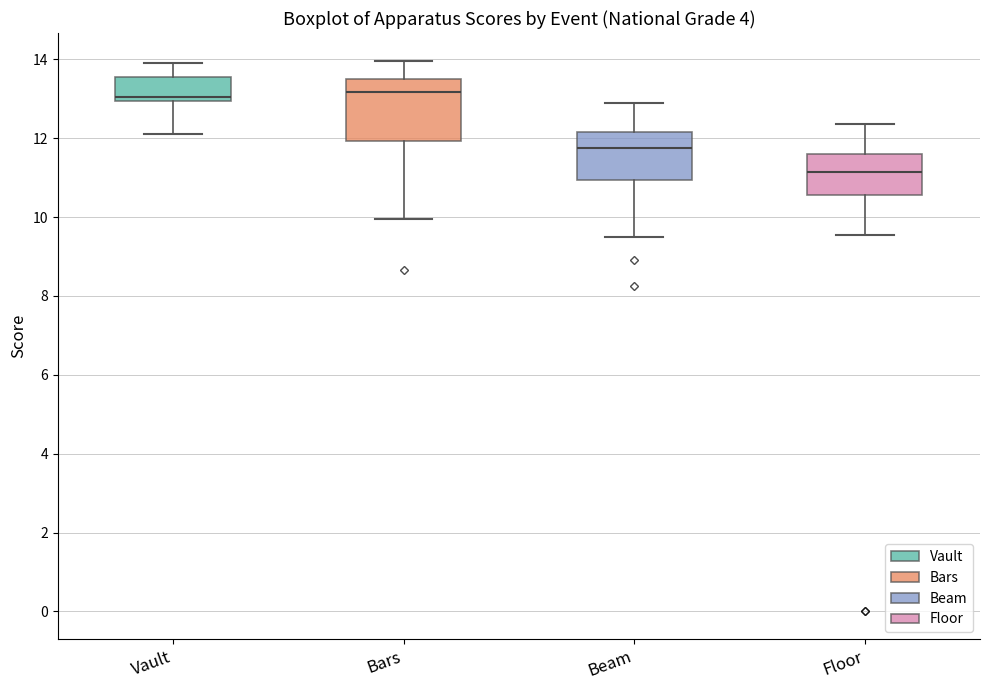

Reading left to right, read every box against the y-axis: the position of its median line, the range the box covers, and the ends of its whiskers. The values are not printed on the chart, so give them approximately, as read against the axis.

Vault: median 13.0 (just above the box's lower edge), box 13.0 to 13.6, whiskers 12.2 to 14.0
Bars: median 13.2, box 12.0 to 13.6, whiskers 10.0 to 14.0
Beam: median 11.8, box 11.0 to 12.2, whiskers 9.6 to 13.0
Floor: median 11.2, box 10.6 to 11.6, whiskers 9.6 to 12.4